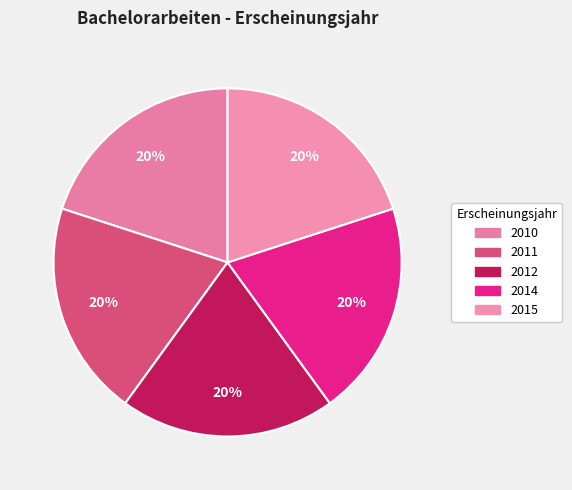

How many segments does this pie chart have?

5